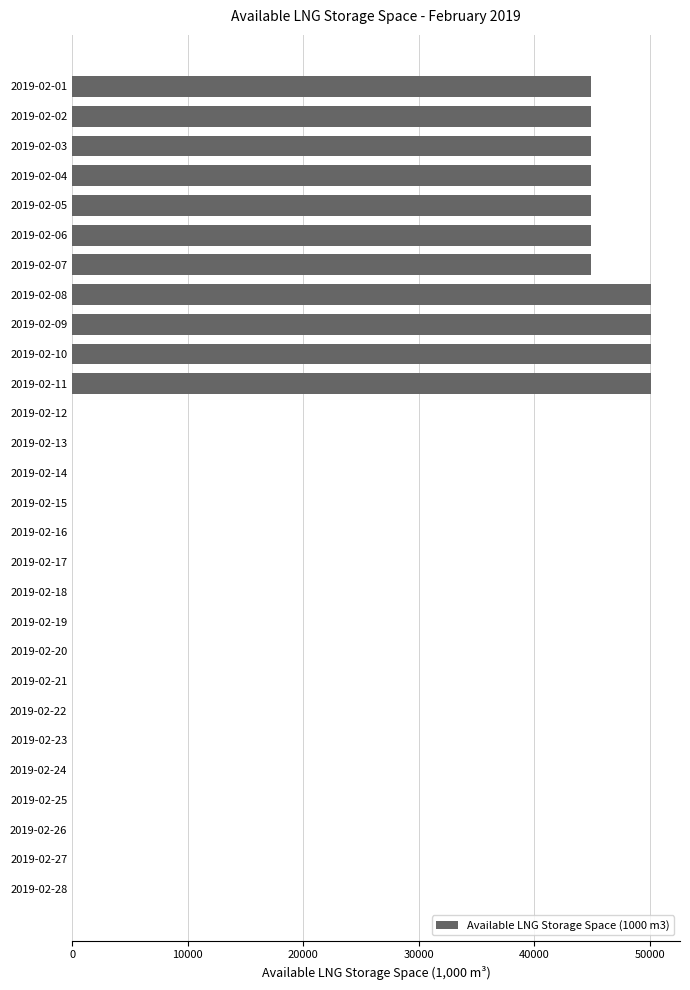

The value at 2019-02-25 is 0. True or false?

True